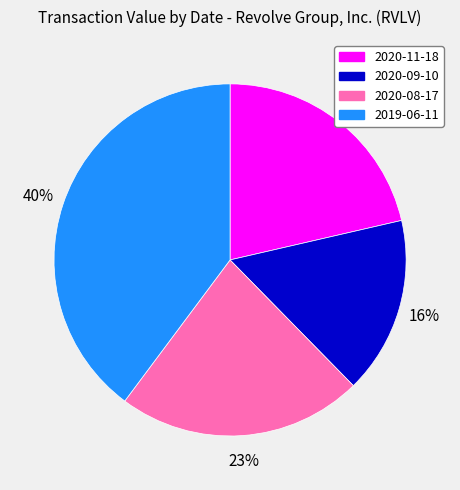

To the nearest percent, what percentage of the pie is 2020-11-18?

21%